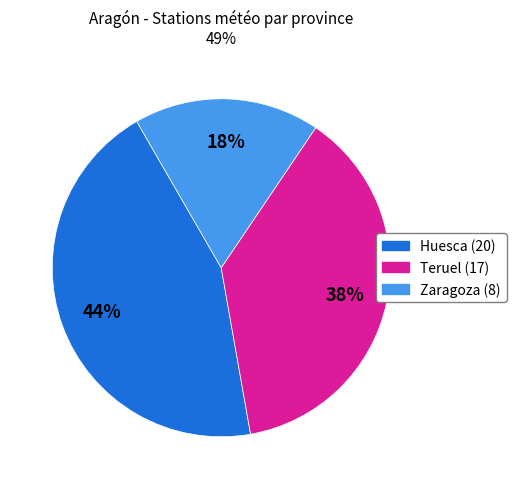

Is there a majority slice in this chart?

No